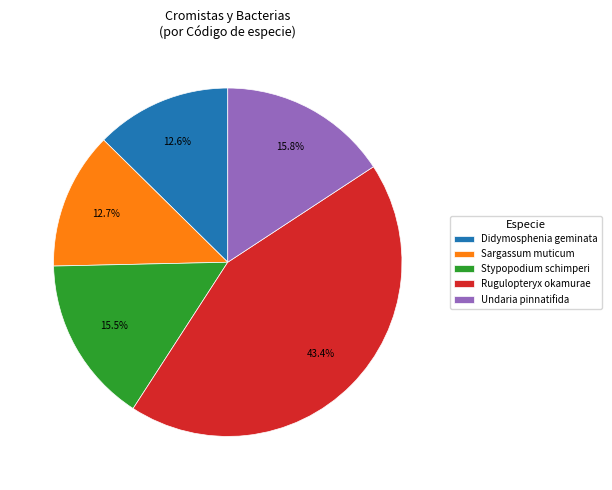

What is the total percentage of Stypopodium schimperi and Sargassum muticum?

28.2%